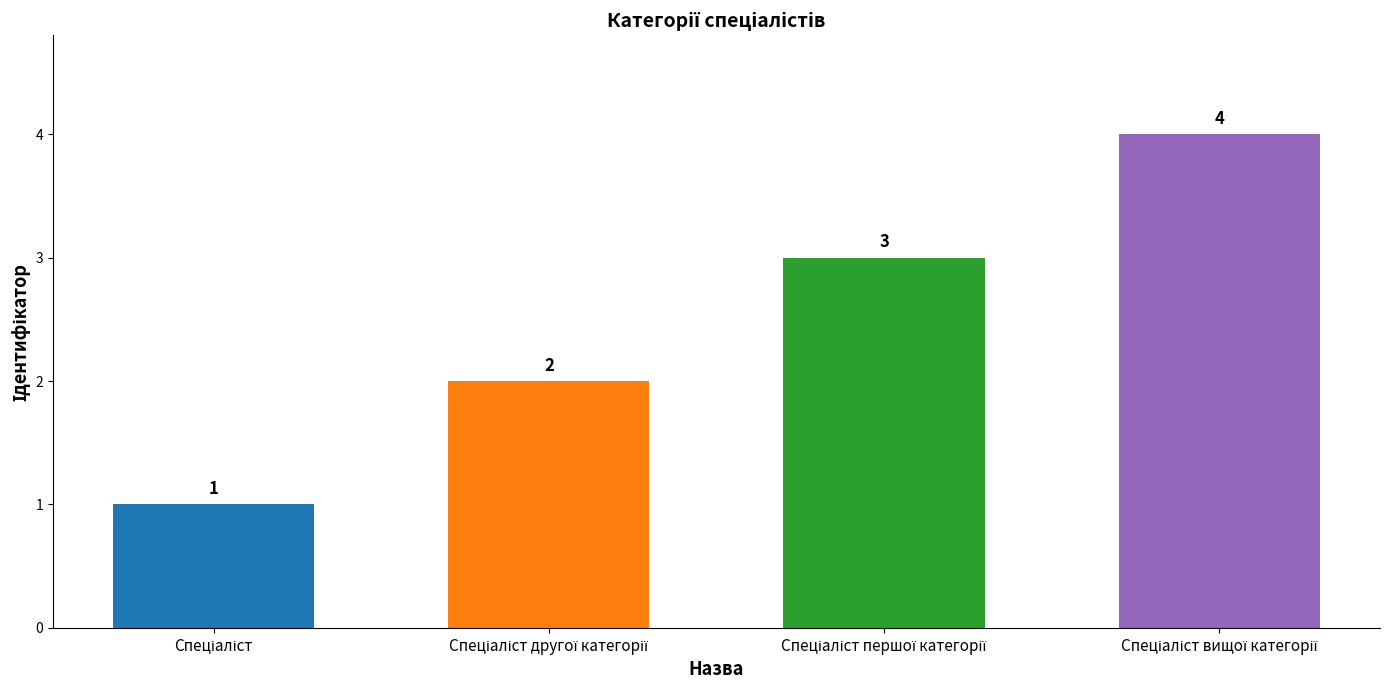

How many values are between 2 and 4?

3